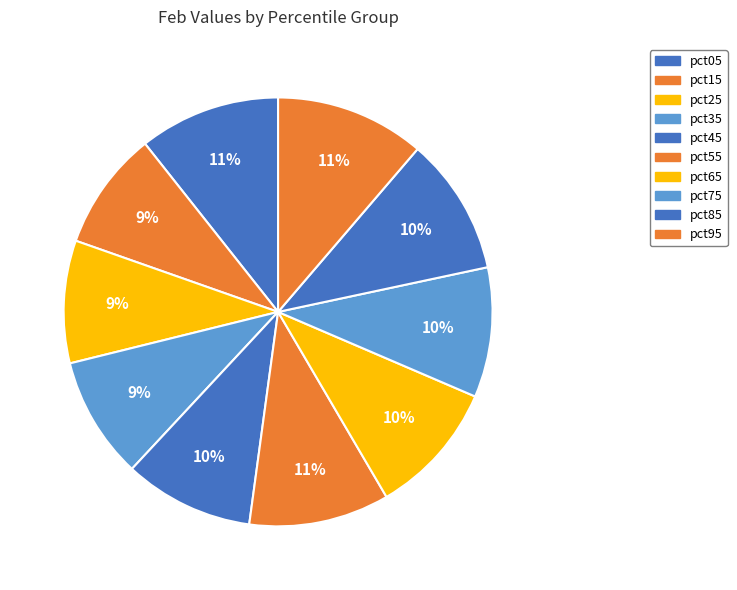

How many segments does this pie chart have?

10